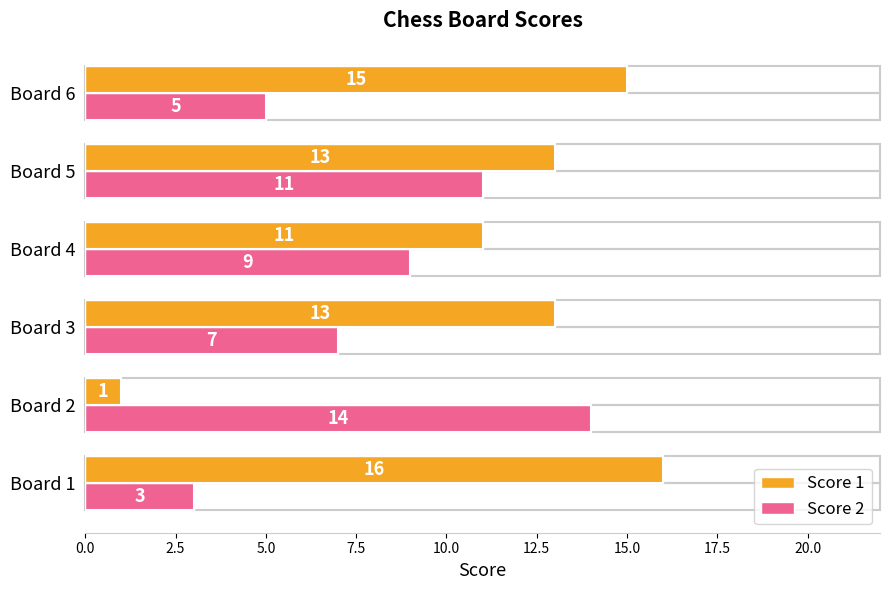

The value of Score 2 at Board 4 is 12. True or false?

False